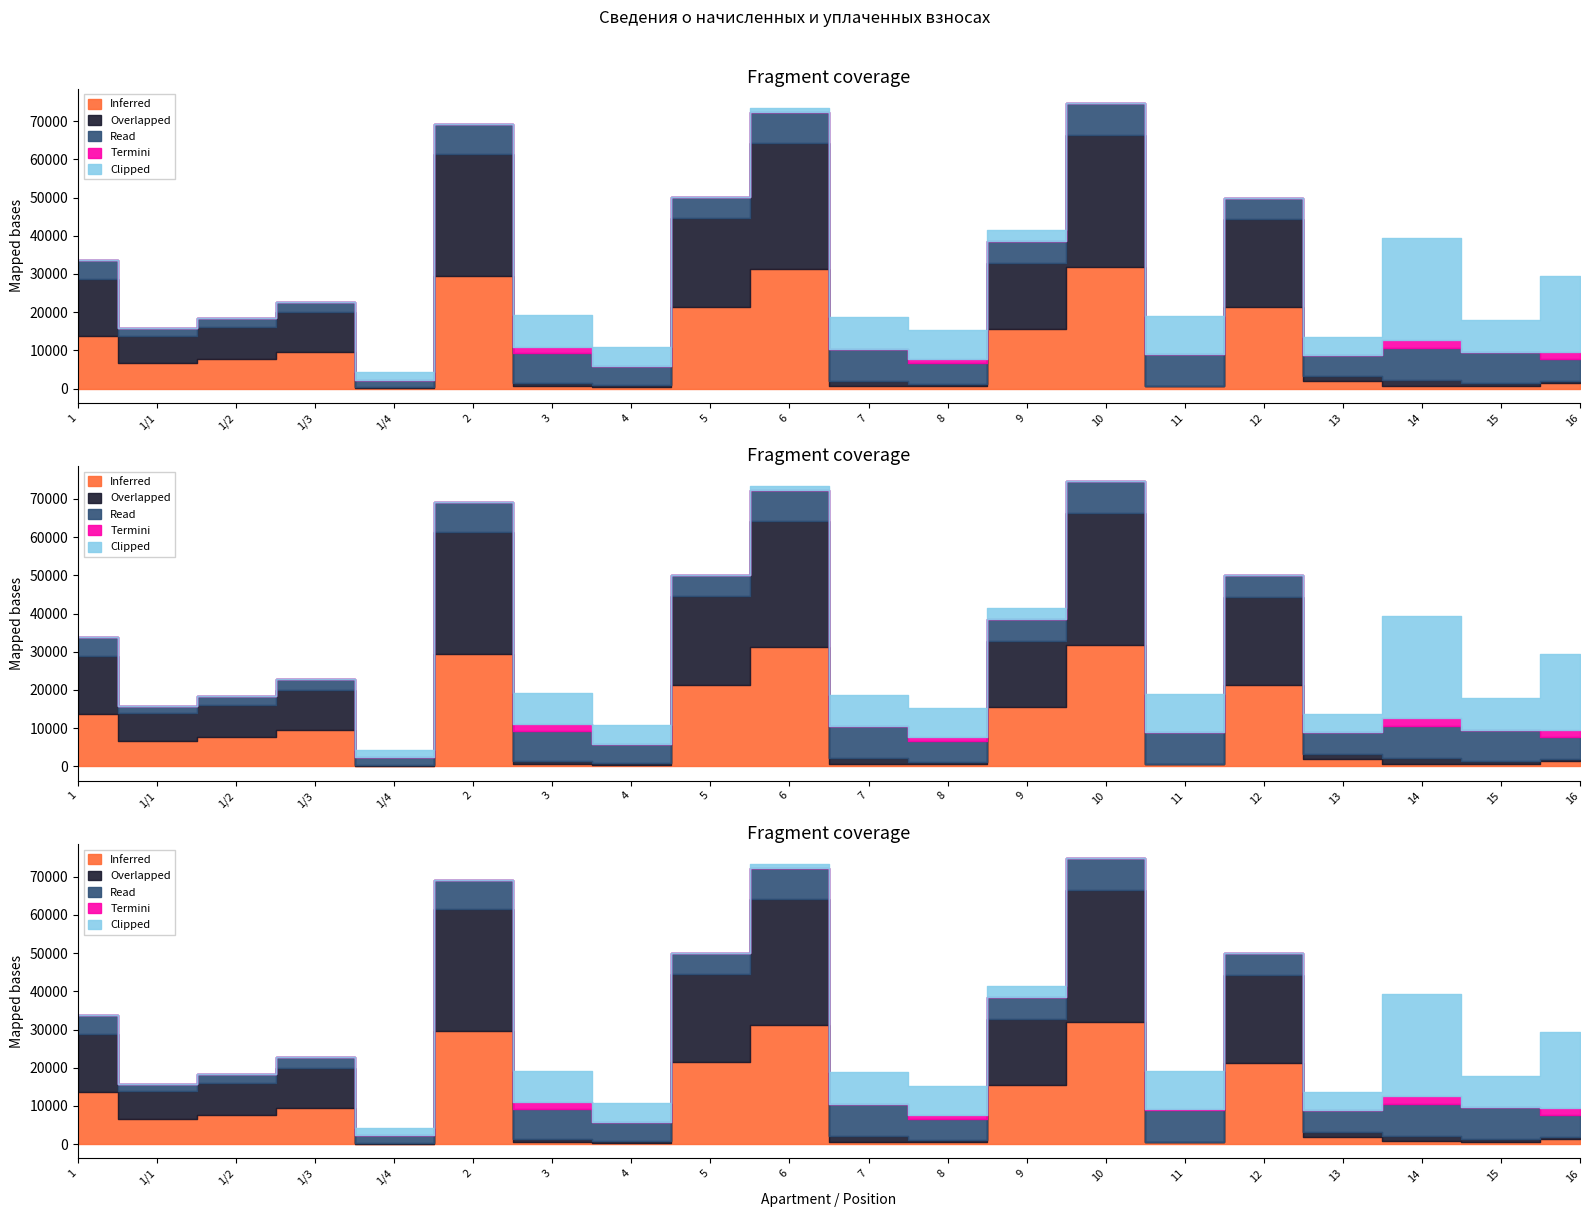

What is the difference between the Read values at 1 and 5?

650.0